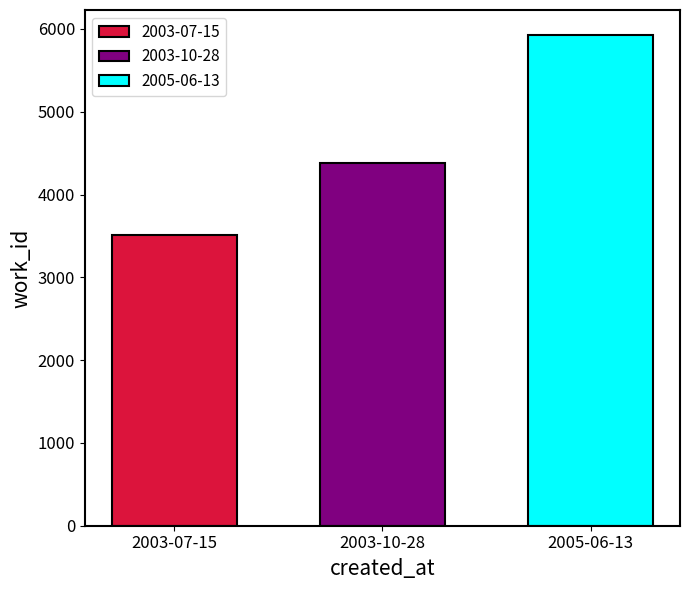

Rank the series by their average value, from lowest to highest.

2003-07-15, 2003-10-28, 2005-06-13